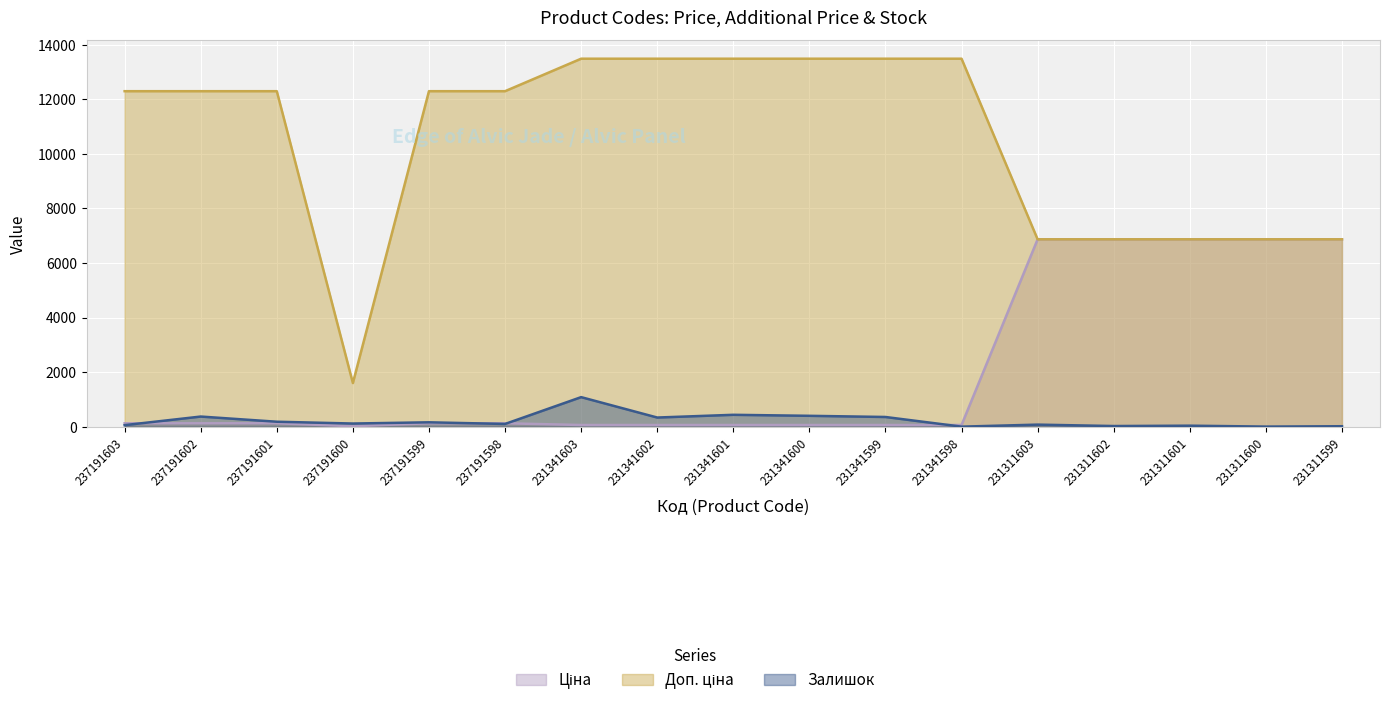

Between 231311601 and 231311600, which series saw the biggest shift?

Залишок